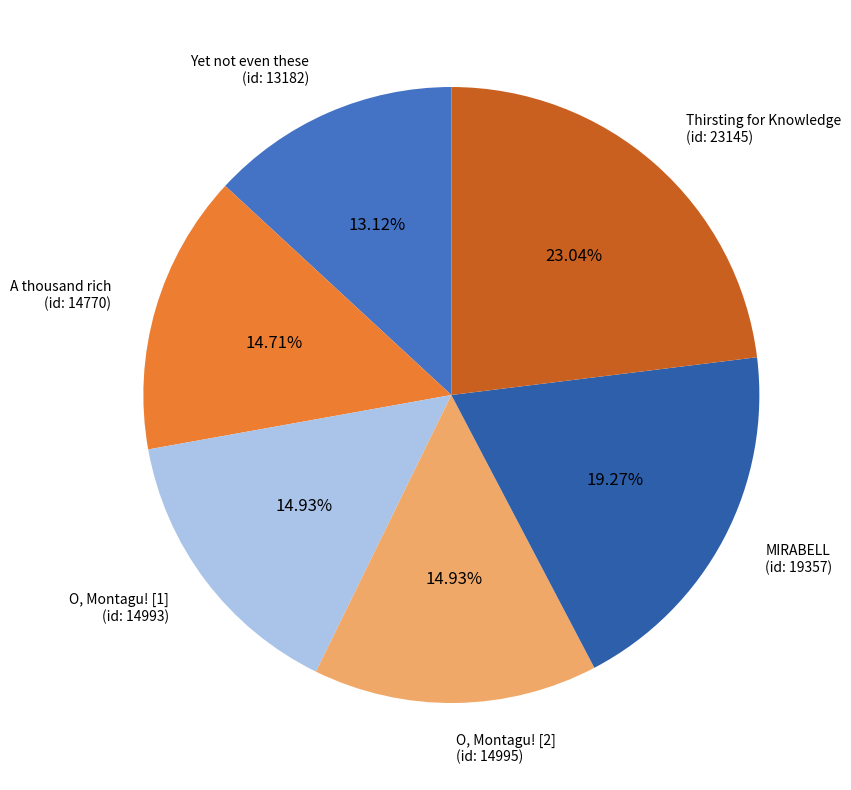

Which category has the smallest portion of the pie?

Yet not even these (id: 13182)